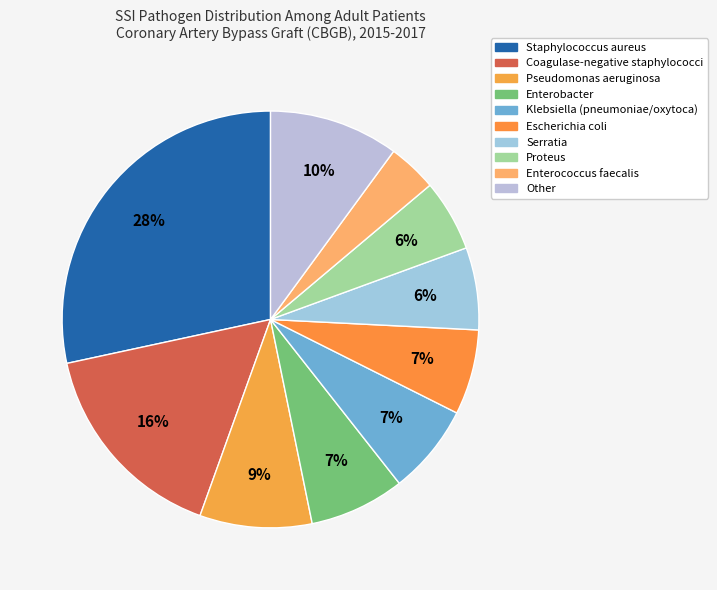

To the nearest percent, what is the average slice percentage?

10%